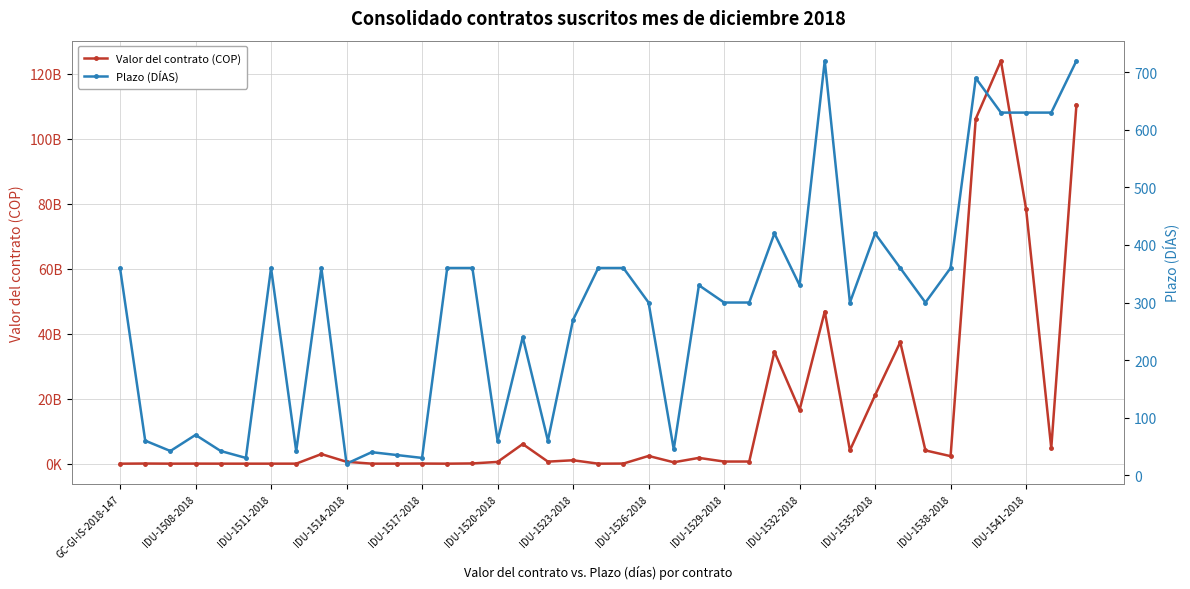

How many lines are shown in the chart?

2